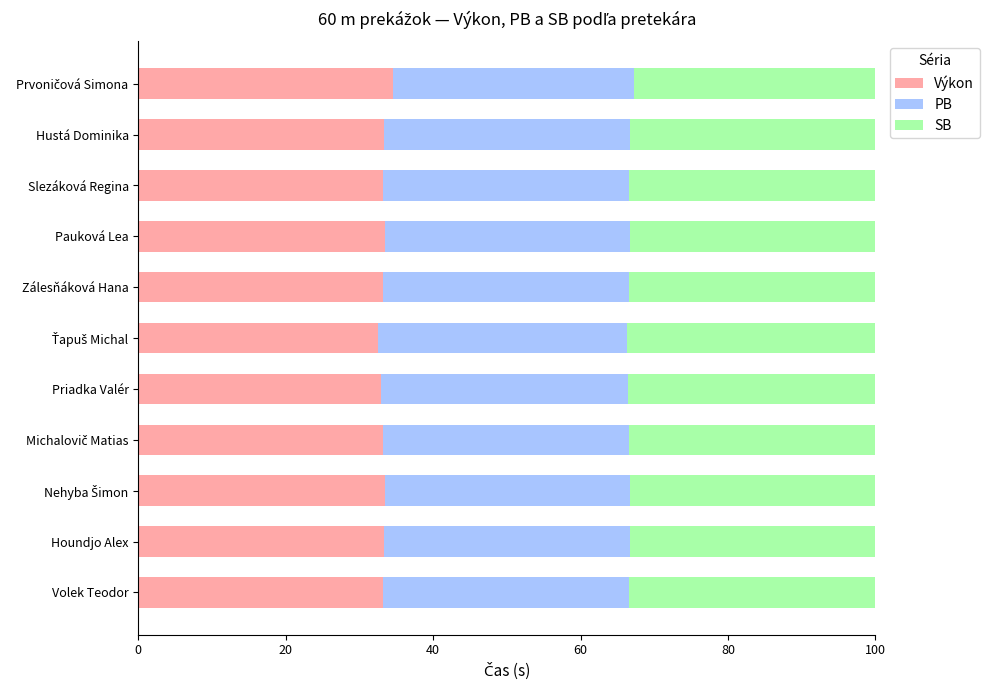

What is the total value across all series at Volek Teodor?

100.0